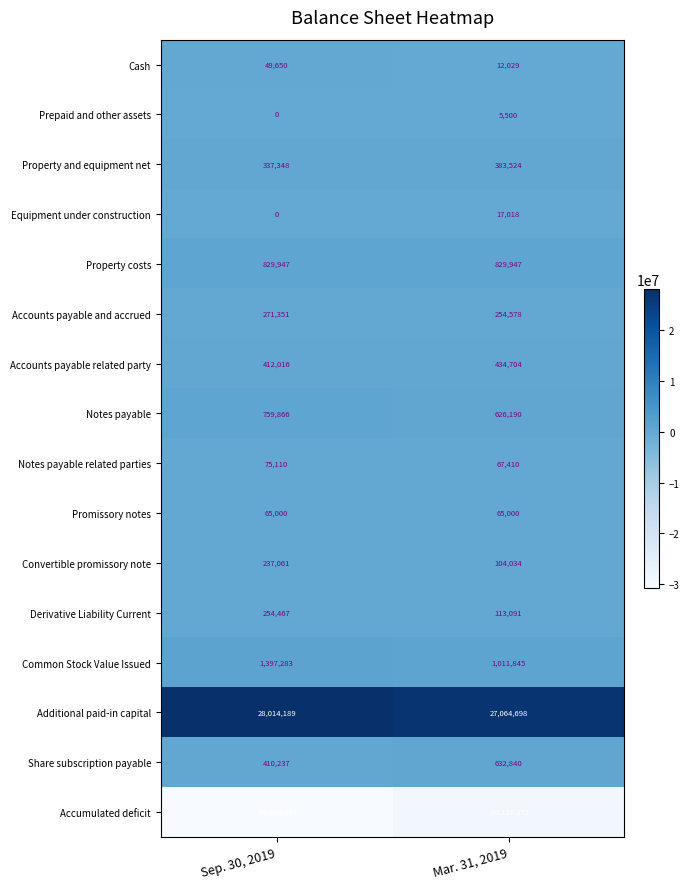

Is it true that Derivative Liability Current equals 254467 at Sep. 30, 2019?

True